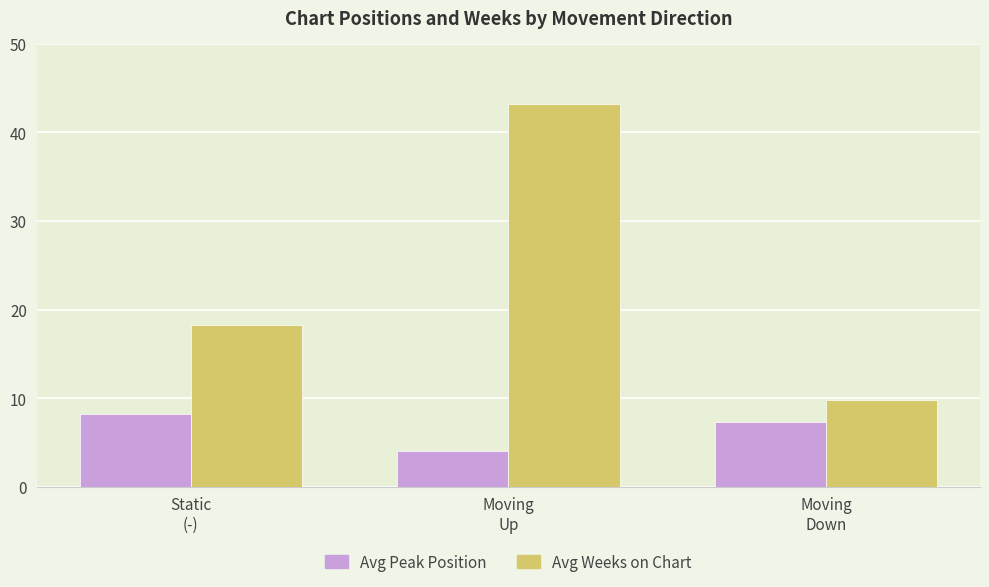

Reading left to right, what are all the values shown in this chart?

Avg Peak Position: 8.2	4.1	7.3
Avg Weeks on Chart: 18.3	43.2	9.8